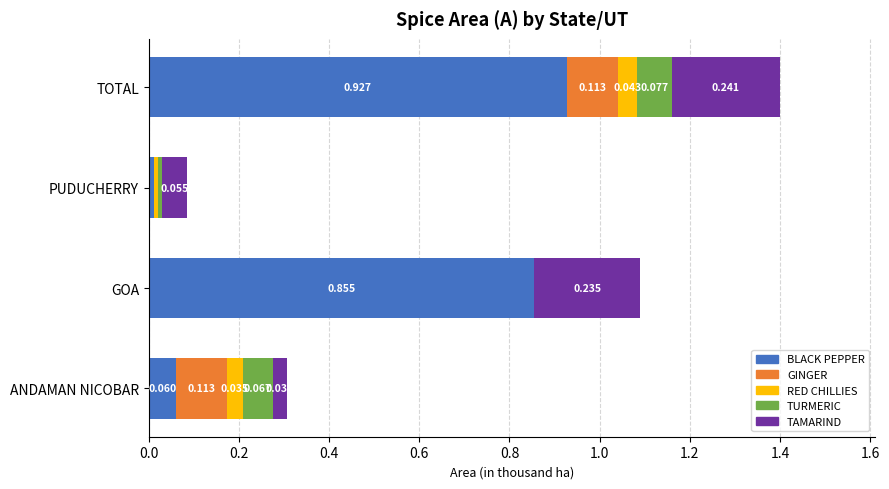

At which category is the sum across all series the highest?

TOTAL